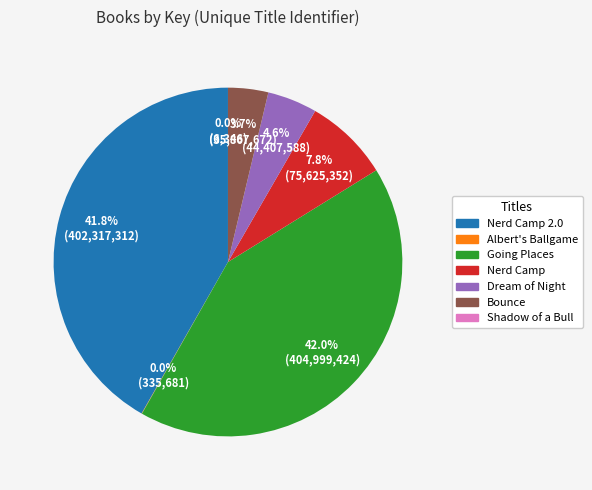

Is there a majority slice in this chart?

No